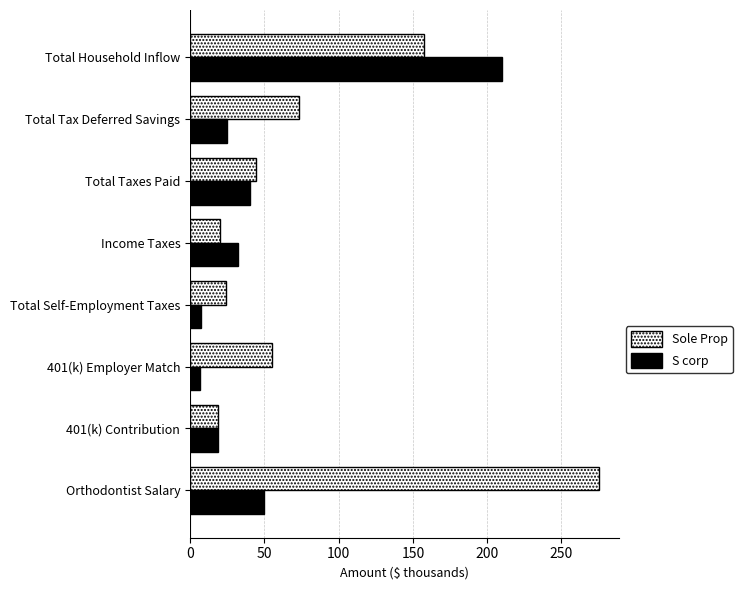

Count the number of data series in this chart.

2